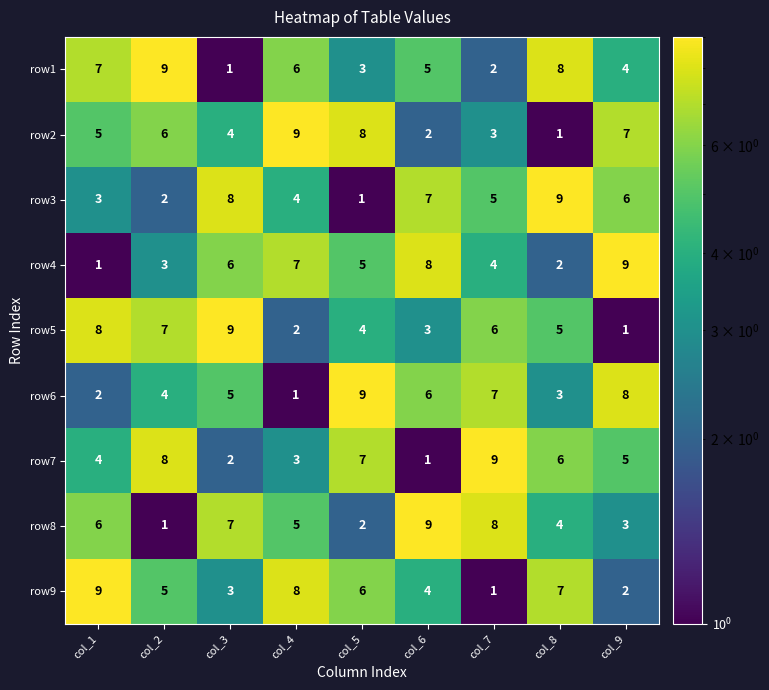

The row6 series shows 2 at col_4. True or false?

False